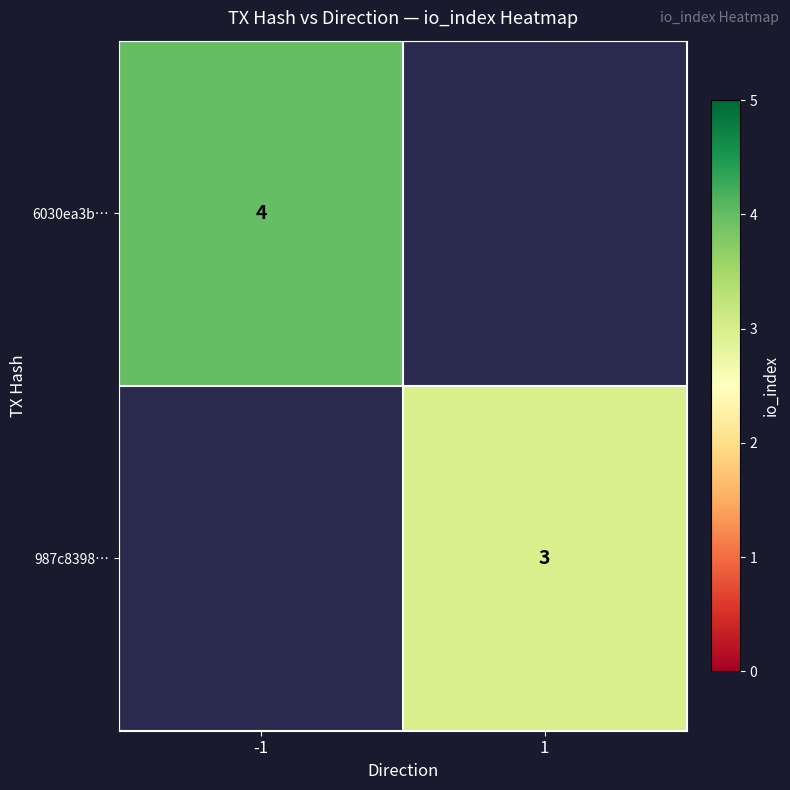

True or false: 6030ea3b… has a value of 4 at -1.

True